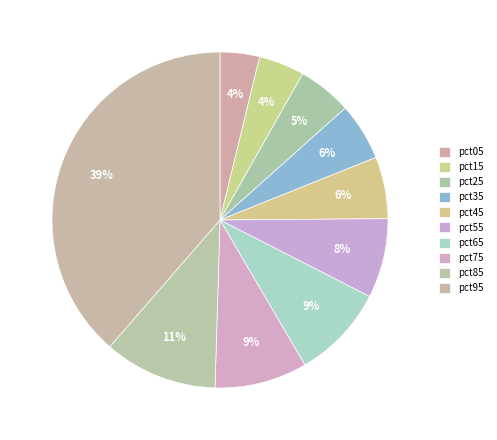

Is it true that pct05 is 15% of the pie?

False